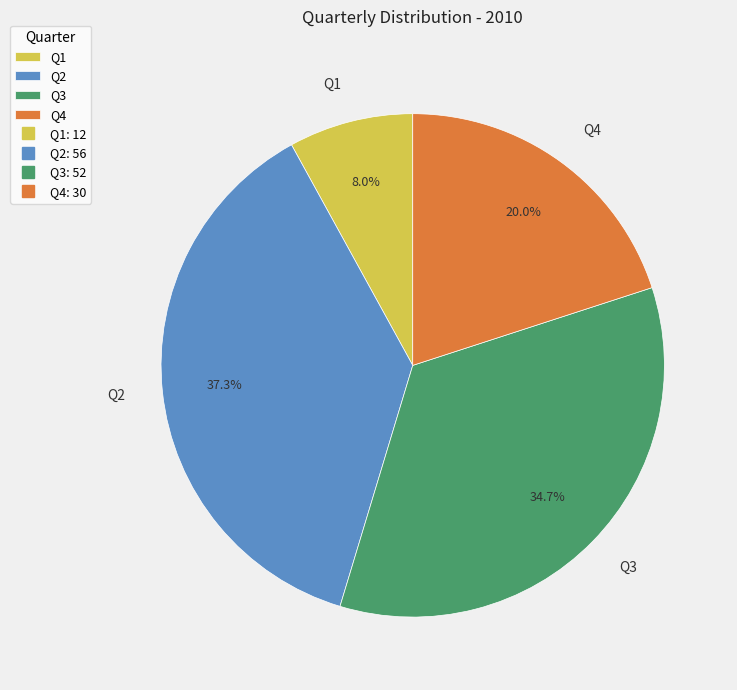

Between Q2 and Q4, which is larger?

Q2